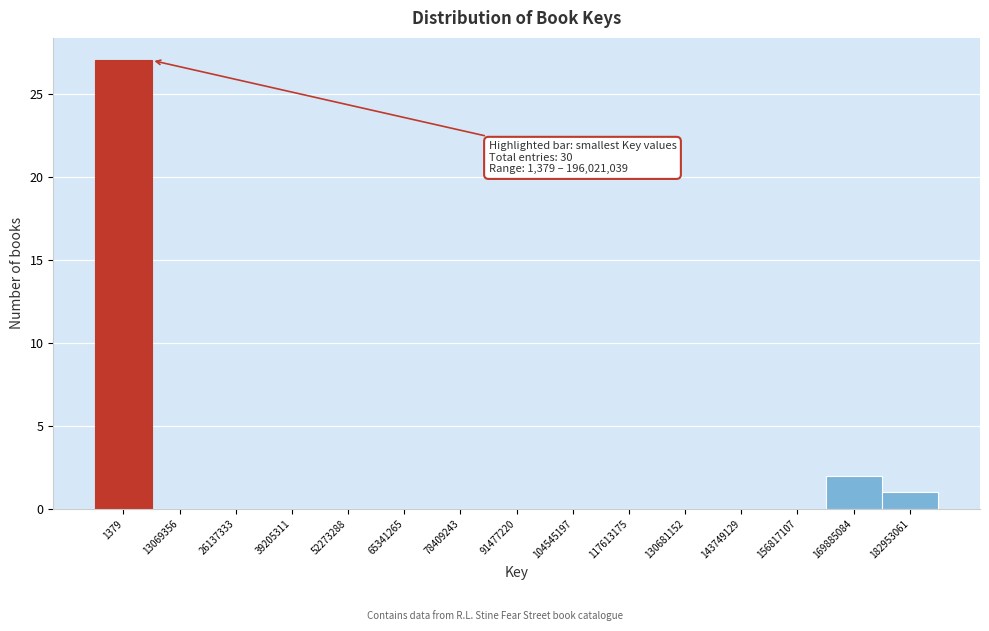

Reading left to right, list all the values displayed in this chart.

1379=27	13069356=0	26137333=0	39205311=0	52273288=0	65341265=0	78409243=0	91477220=0	104545197=0	117613175=0	130681152=0	143749129=0	156817107=0	169885084=2	182953061=1